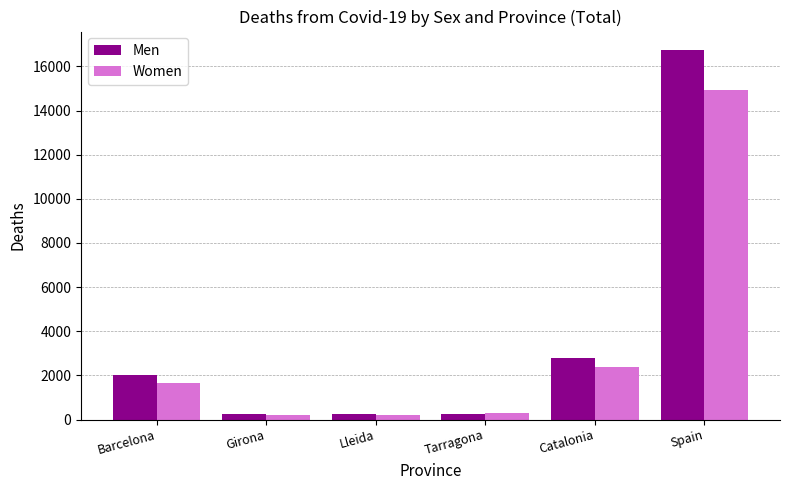

Which series has the widest spread of values?

Men